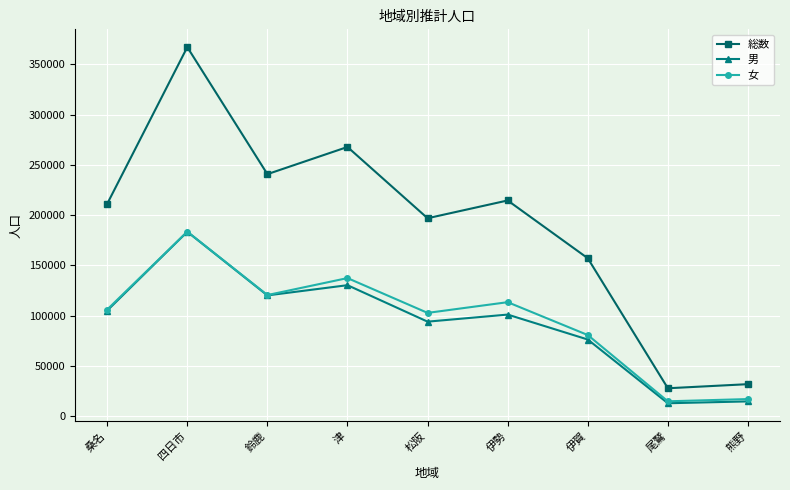

Reading right to left, list all the values displayed in this chart.

総数: 31959	27894	157185	214658	196974	267858	240819	367138	211298
男: 14821	12985	76368	101164	94129	130396	120236	183523	105134
女: 17138	14909	80817	113494	102845	137462	120583	183615	106164